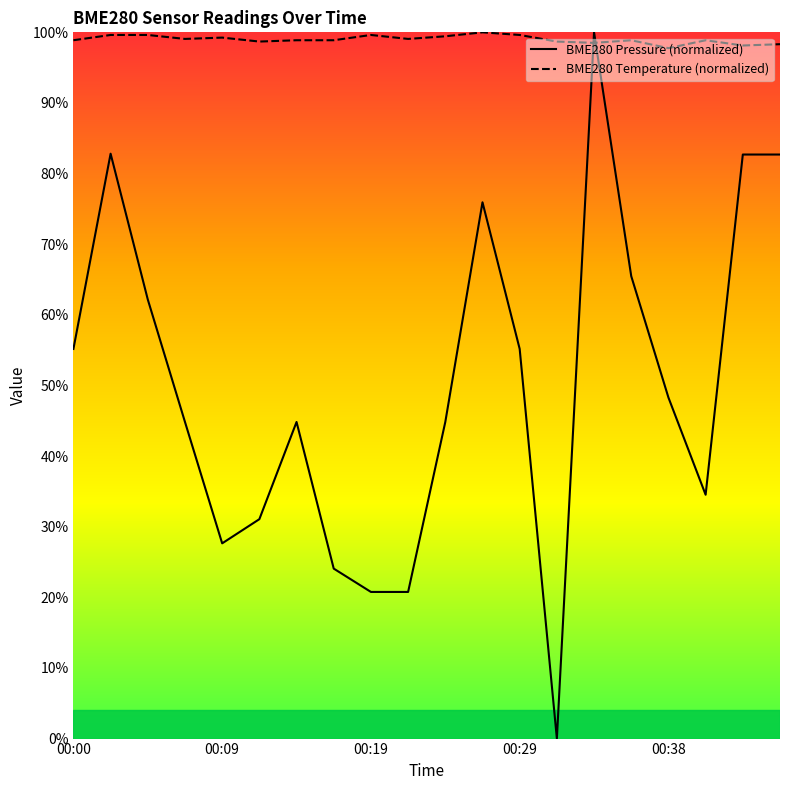

Reading left to right, list all the values displayed in this chart.

BME280 Pressure (normalized): 55.2	82.8	62.2	44.8	27.6	31.1	44.8	24.1	20.8	20.8	44.8	75.9	55.2	0.0	100.0	65.5	48.3	34.5	82.7	82.7
BME280 Temperature (normalized): 98.9	99.6	99.6	99.1	99.3	98.7	98.9	98.9	99.6	99.1	99.4	100.0	99.6	98.7	98.5	98.9	97.8	98.9	98.1	98.3